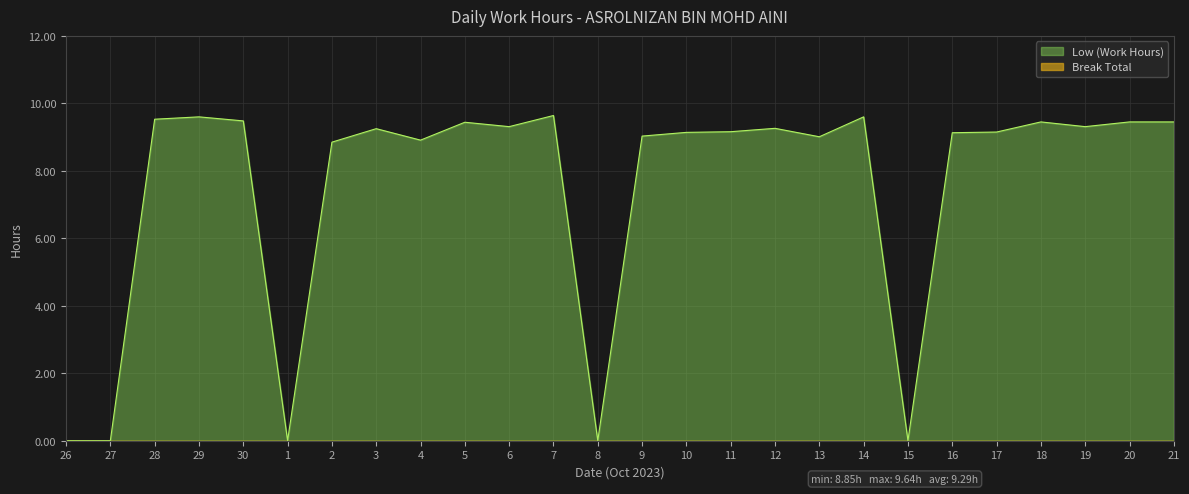

Which label corresponds to the largest value in the chart?

7